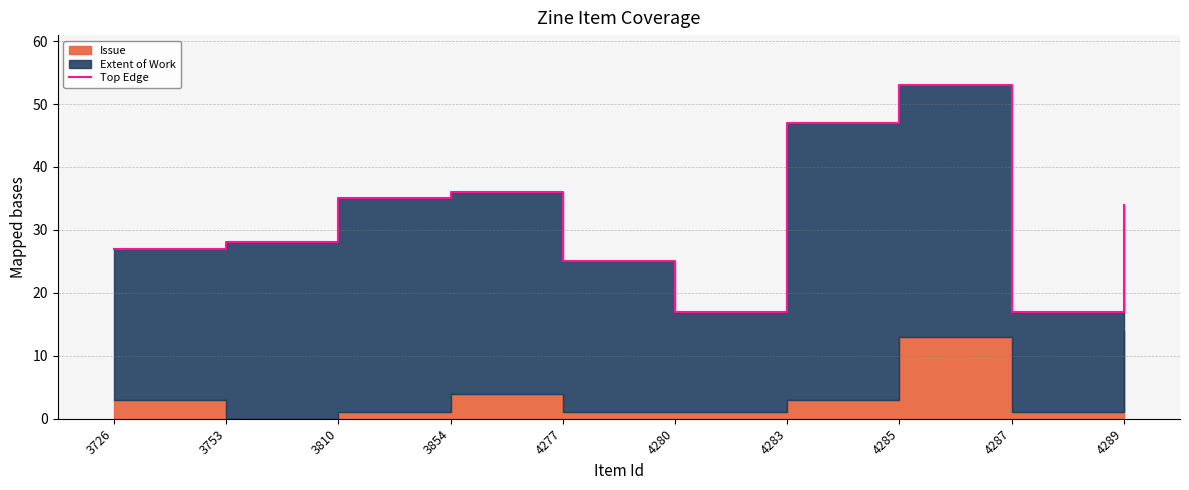

List the labels in order of value, largest first.

4285, 4283, 3854, 3810, 4289, 3753, 3726, 4277, 4280, 4287